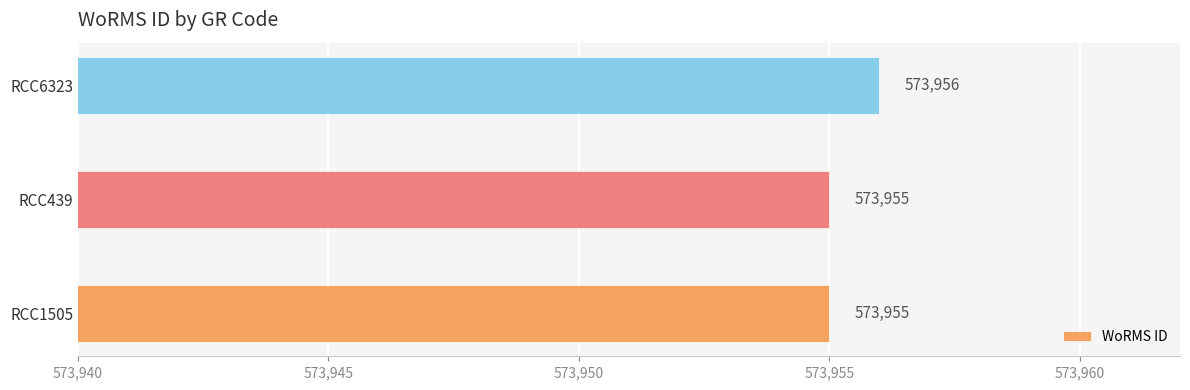

Reading top to bottom, list all the values displayed in this chart.

RCC6323=573956	RCC439=573955	RCC1505=573955